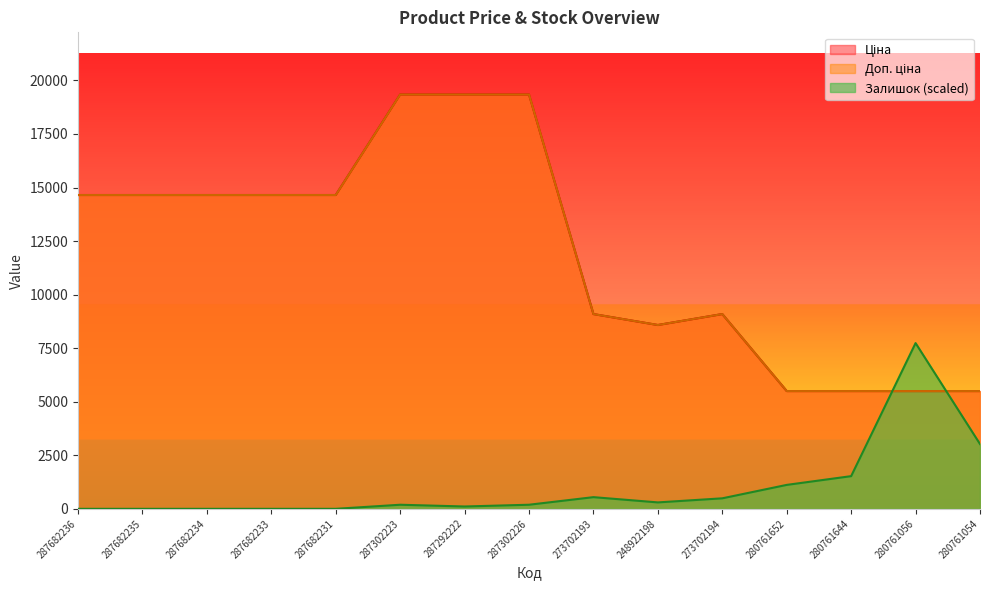

Reading left to right, what are all the values shown in this chart?

Ціна: 287682236=14649.6	287682235=14649.6	287682234=14649.6	287682233=14649.6	287682231=14649.6	287302223=19343.1	287292222=19343.1	287302226=19343.1	273702193=9092.0	248922198=8581.1	273702194=9092.0	280761652=5497.3	280761644=5497.3	280761056=5497.3	280761054=5497.3
Доп. ціна: 287682236=14649.6	287682235=14649.6	287682234=14649.6	287682233=14649.6	287682231=14649.6	287302223=19343.1	287292222=19343.1	287302226=19343.1	273702193=9092.0	248922198=8581.1	273702194=9092.0	280761652=5497.3	280761644=5497.3	280761056=5497.3	280761054=5497.3
Залишок: 287682236=0.0	287682235=0.0	287682234=0.0	287682233=0.0	287682231=0.0	287302223=190.7	287292222=109.0	287302226=190.7	273702193=544.9	248922198=299.7	273702194=490.4	280761652=1117.0	280761644=1525.6	280761056=7737.2	280761054=3024.1